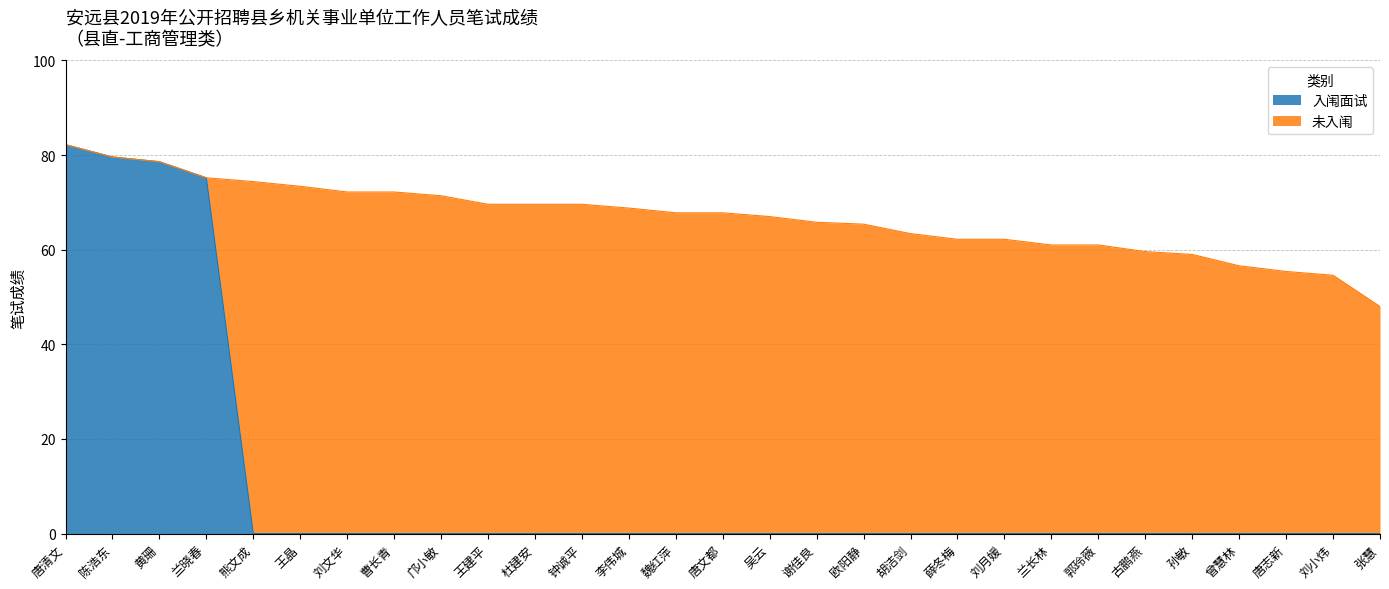

What is the change in value from 黄珊 to 曾慧林?

-78.6